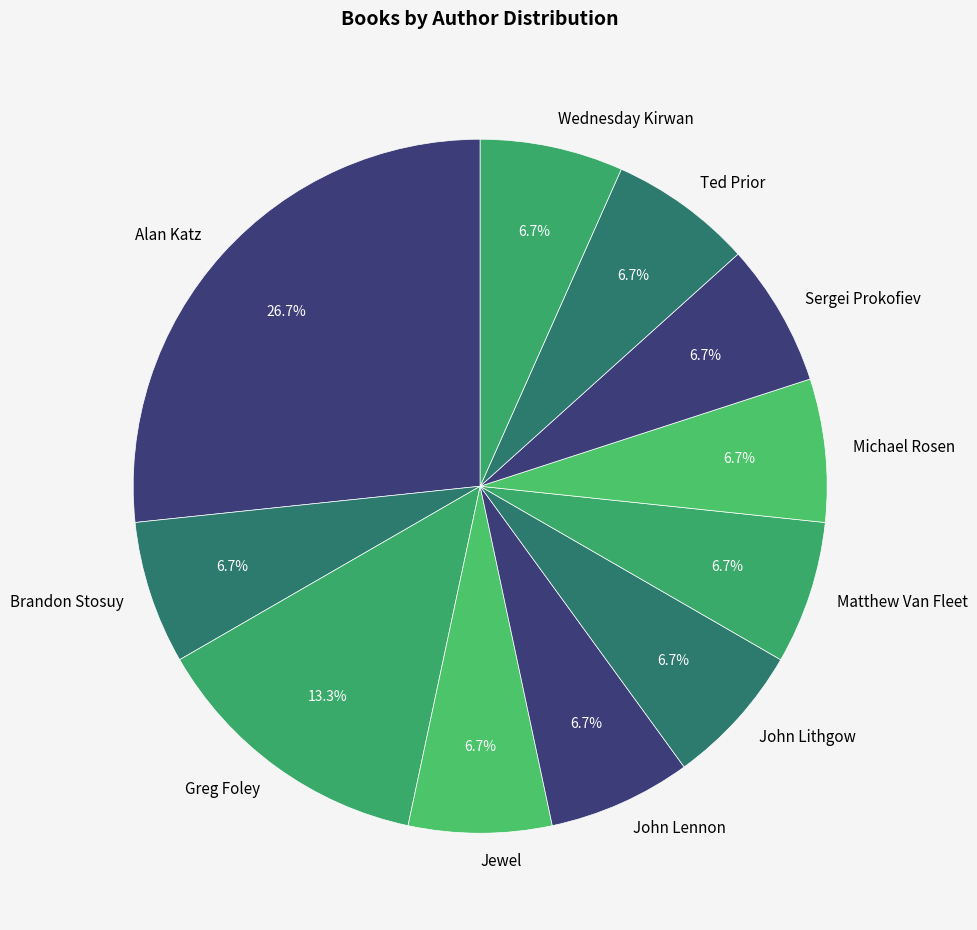

To the nearest percent, what percentage of the pie is John Lithgow?

7%